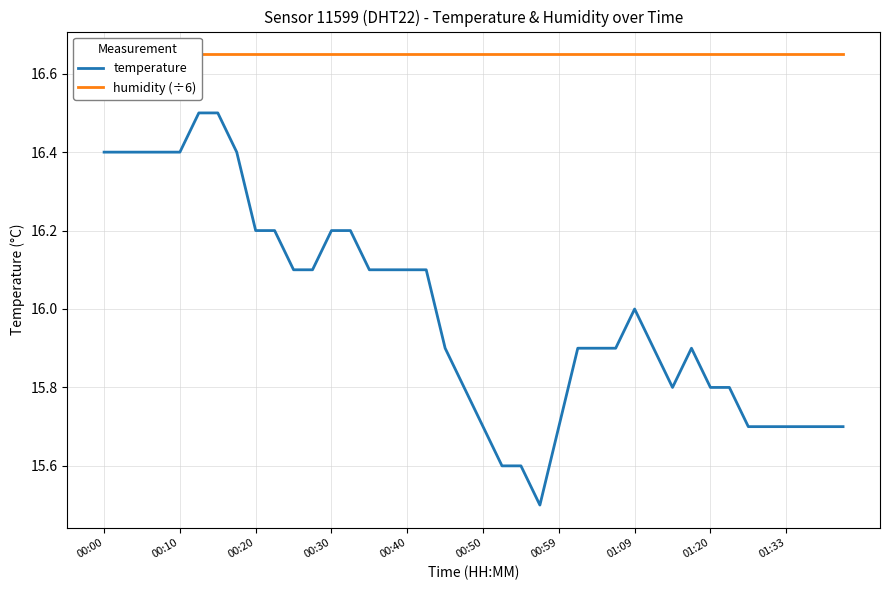

Which series has the largest range (max minus min)?

temperature